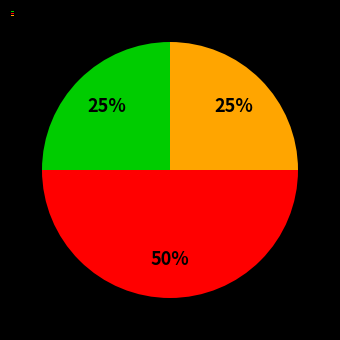

Combined, do 2018 and 2017 account for over 50%?

Yes